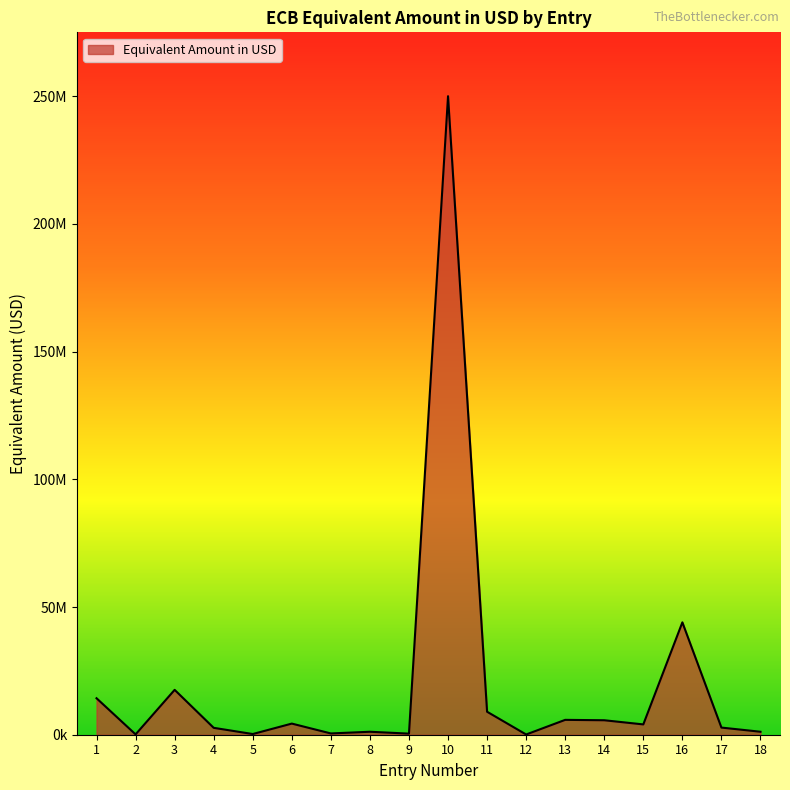

Does the chart have visible grid lines?

No